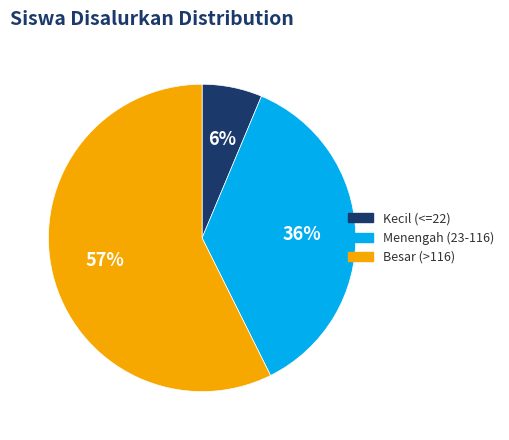

To the nearest percent, what is the average slice percentage?

33%